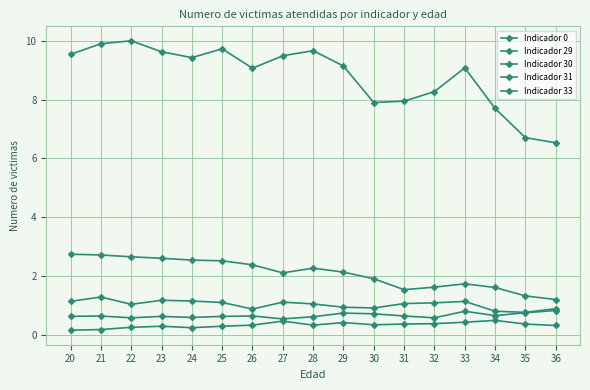

At which category is the sum across all series the highest?

21